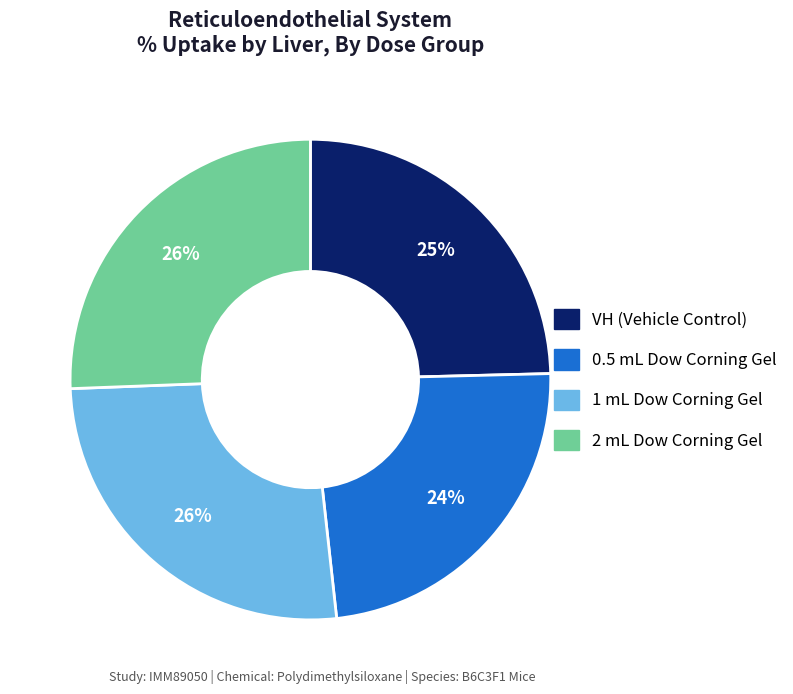

Is there a majority slice in this chart?

No